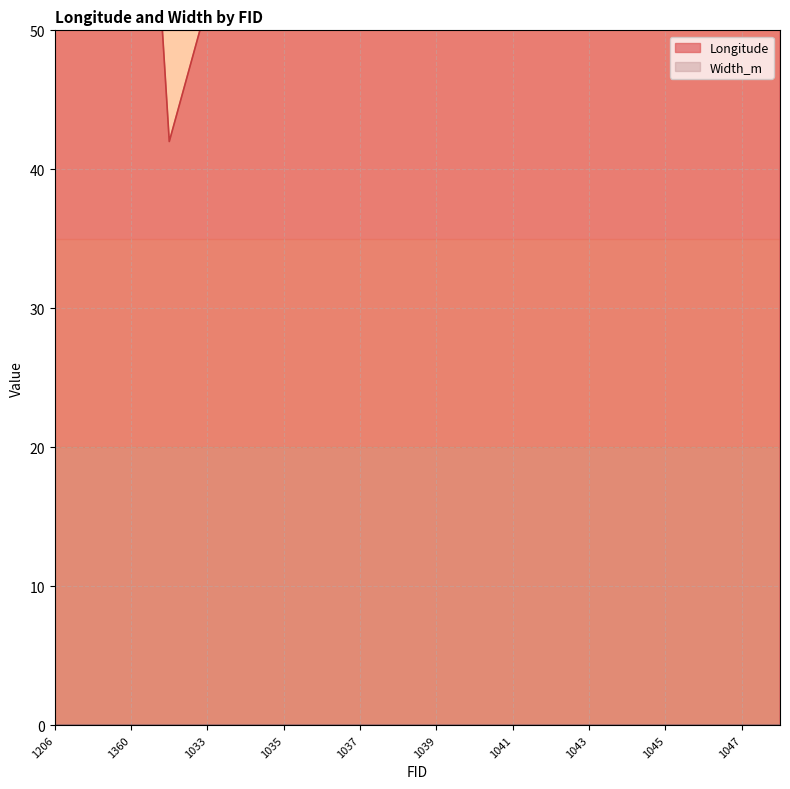

What is the change in value from 1032 to 1042?

+43.9